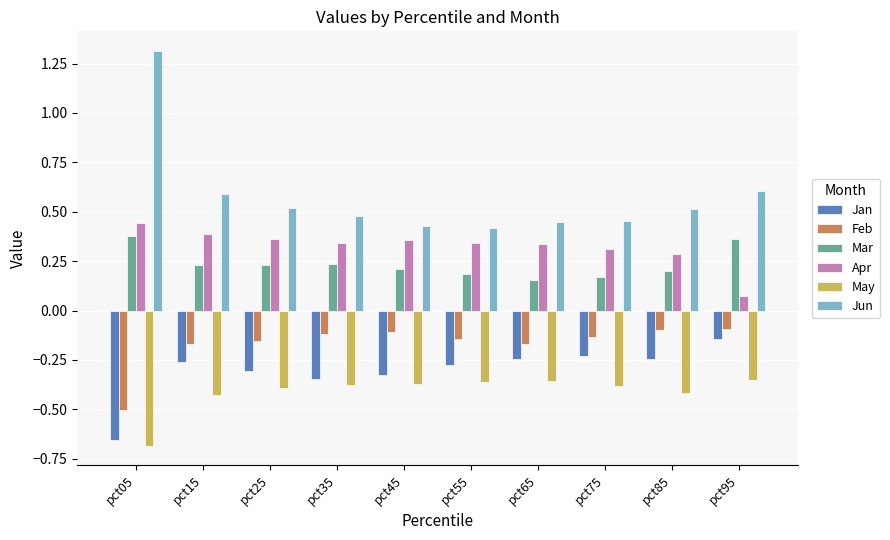

What is the spread (max minus min) of values at pct45?

0.8